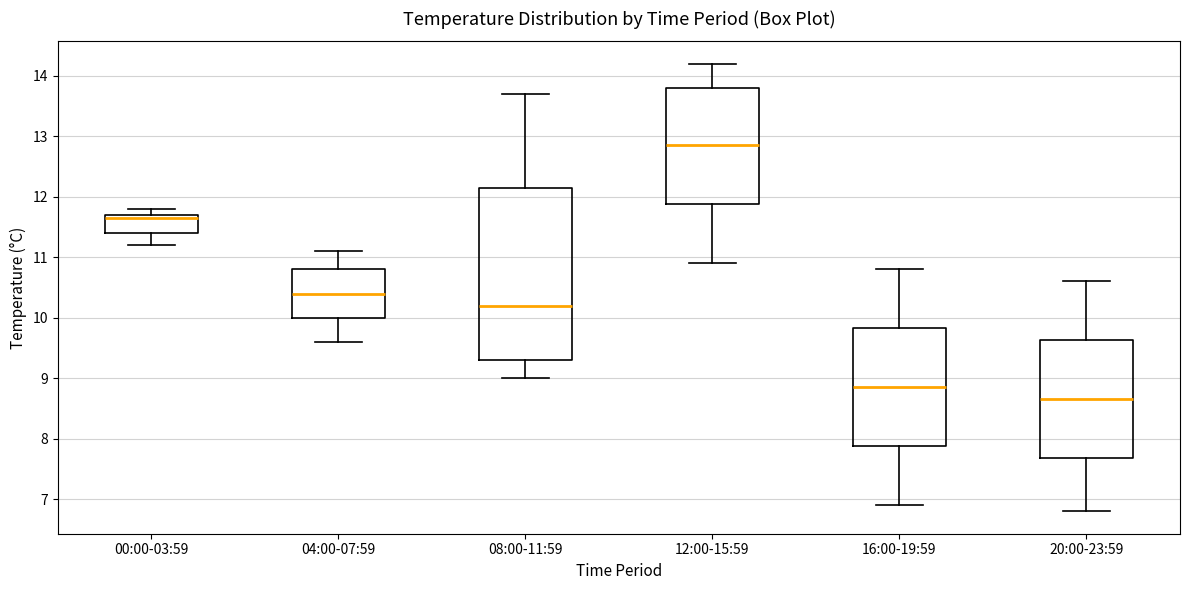

Reading left to right, read every box against the y-axis: the position of its median line, the range the box covers, and the ends of its whiskers. The values are not printed on the chart, so give them approximately, as read against the axis.

00:00-03:59: median 11.7 (just below the box's upper edge), box 11.4 to 11.7, whiskers 11.2 to 11.8
04:00-07:59: median 10.4, box 10.0 to 10.8, whiskers 9.6 to 11.1
08:00-11:59: median 10.2, box 9.3 to 12.2, whiskers 9.0 to 13.7
12:00-15:59: median 12.9, box 11.9 to 13.8, whiskers 10.9 to 14.2
16:00-19:59: median 8.9, box 7.9 to 9.8, whiskers 6.9 to 10.8
20:00-23:59: median 8.7, box 7.7 to 9.6, whiskers 6.8 to 10.6